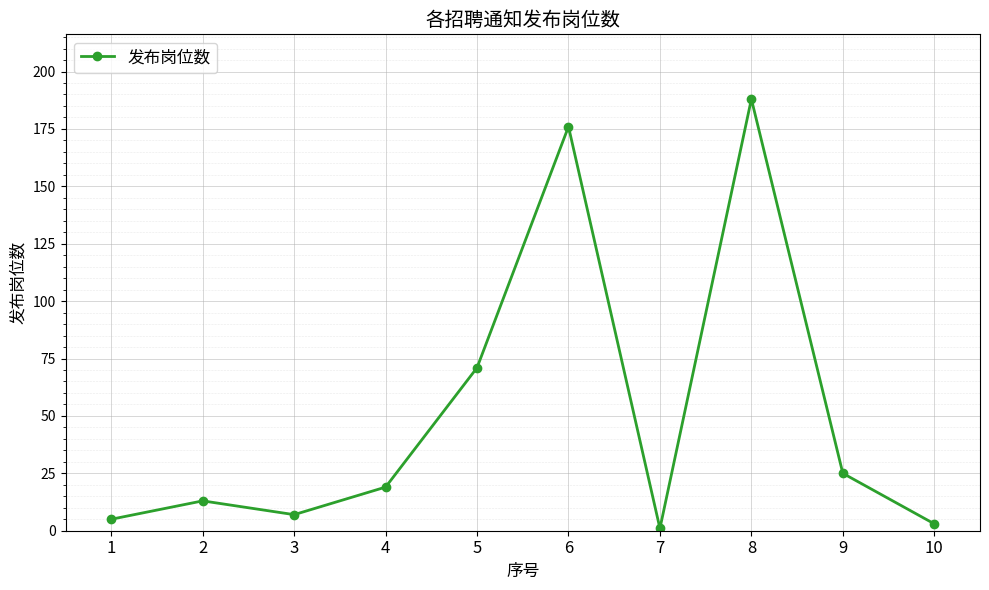

Does the chart display data point markers on the line(s)?

Yes